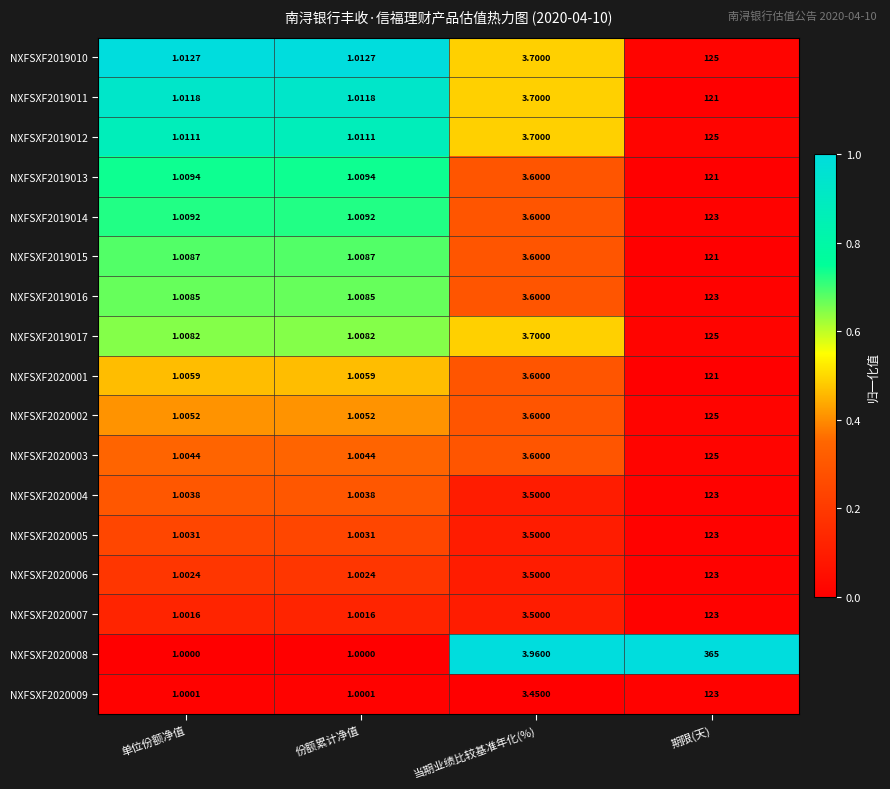

At which category is the sum across all series the highest?

期限(天)